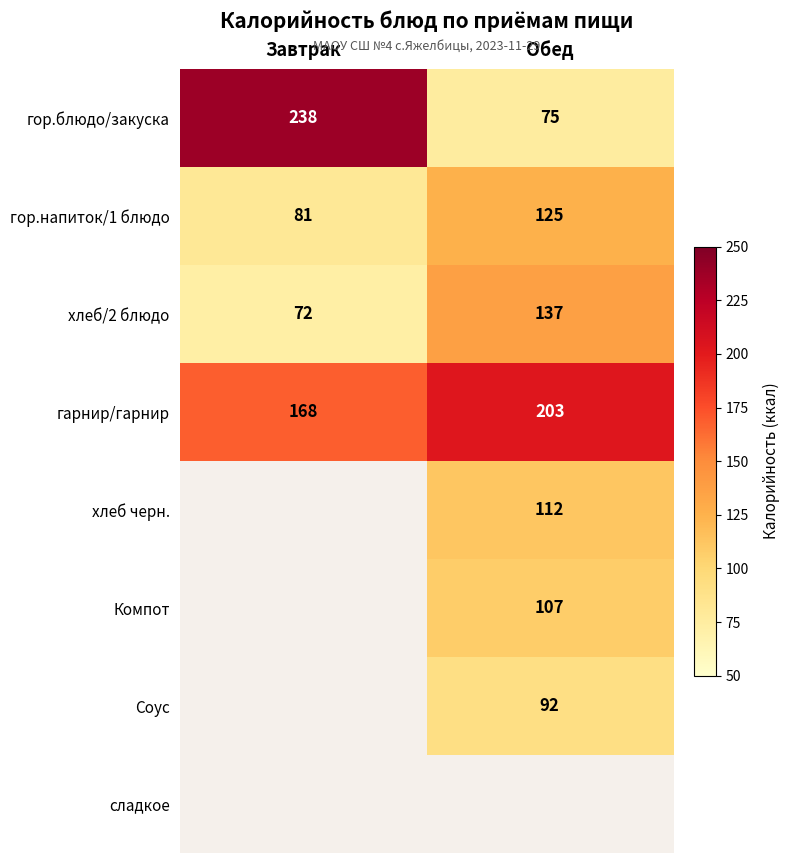

Is the value of гарнир/гарнир at Обед greater than the value of гор.блюдо/закуска at Обед?

Yes